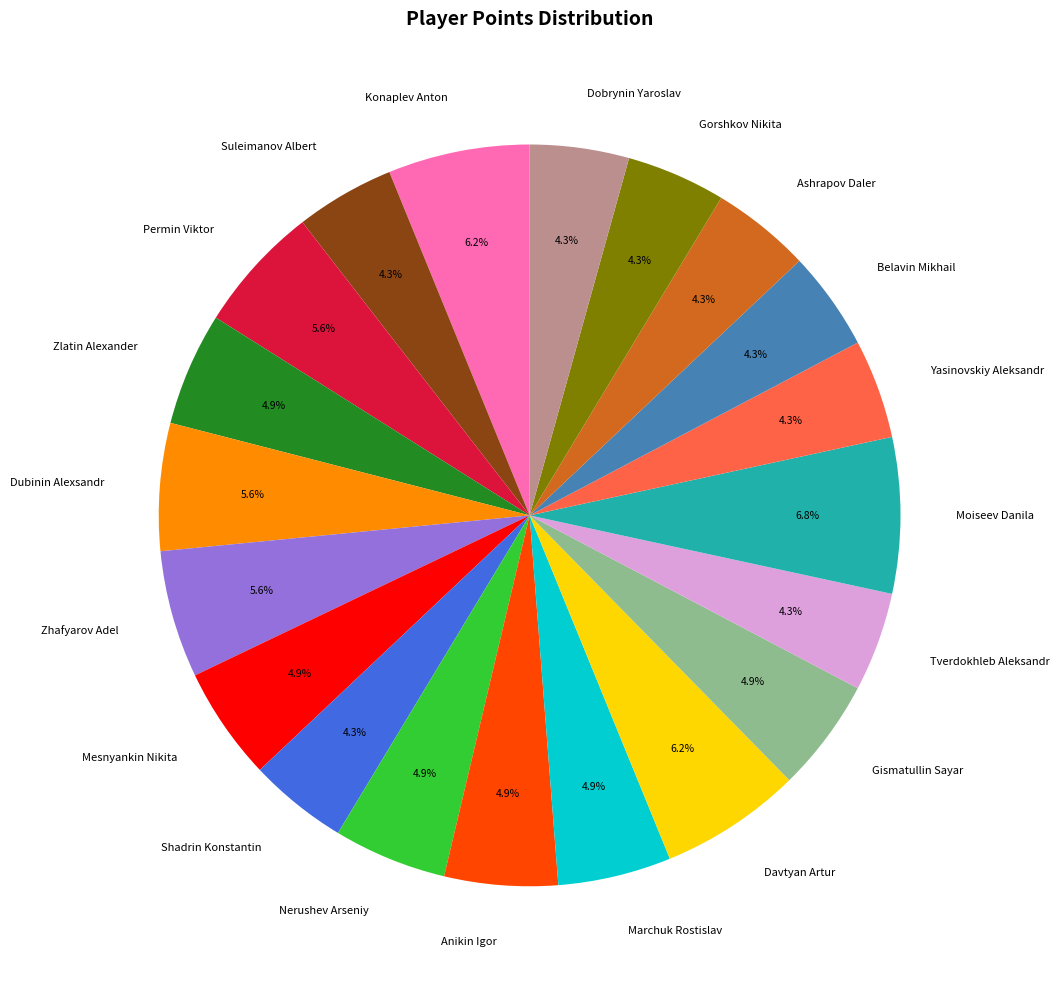

Between Zlatin Alexander and Gorshkov Nikita, which is larger?

Zlatin Alexander